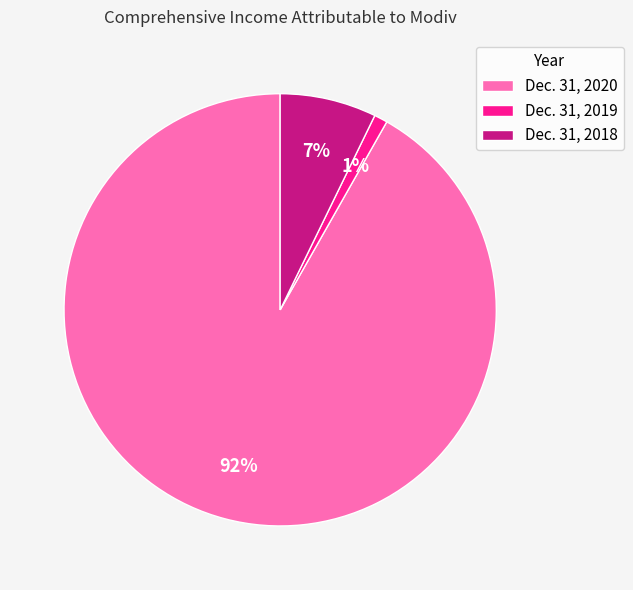

Rank the categories by value from lowest to highest.

Dec. 31, 2019, Dec. 31, 2018, Dec. 31, 2020